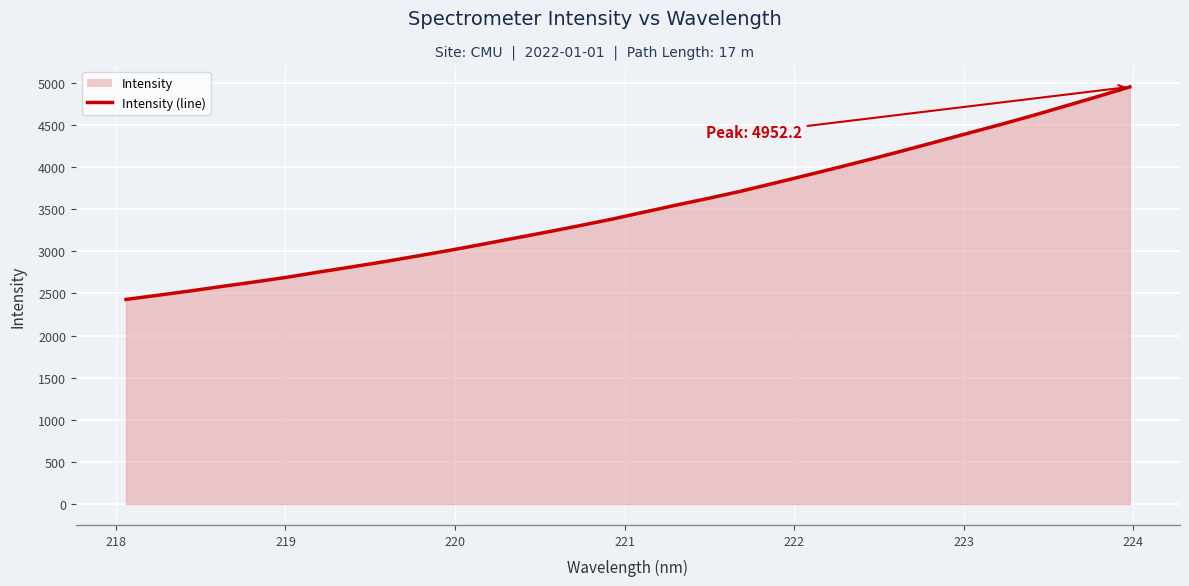

What is the difference between the maximum and minimum values?

2523.1